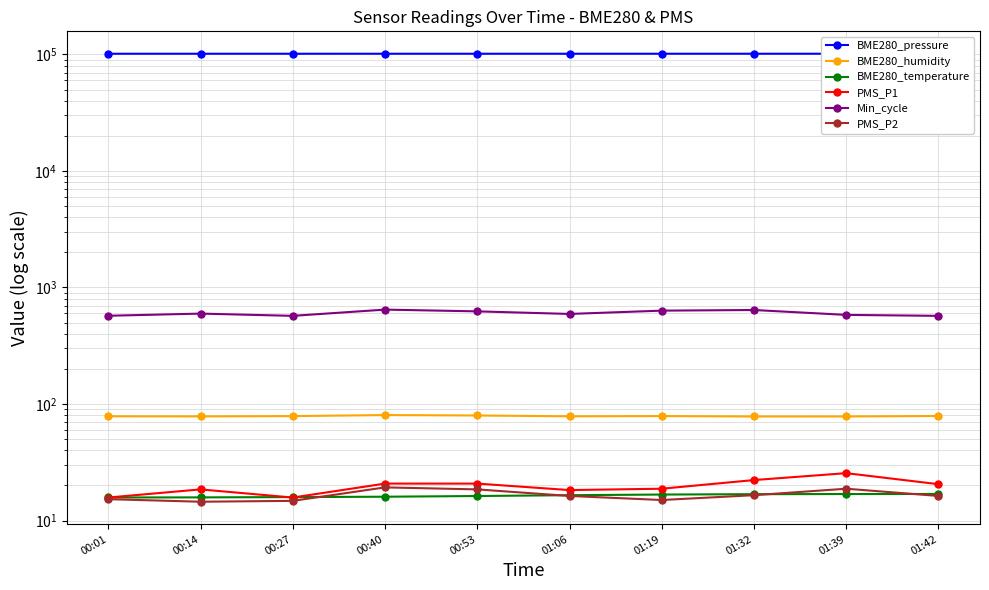

How many lines are shown in the chart?

6